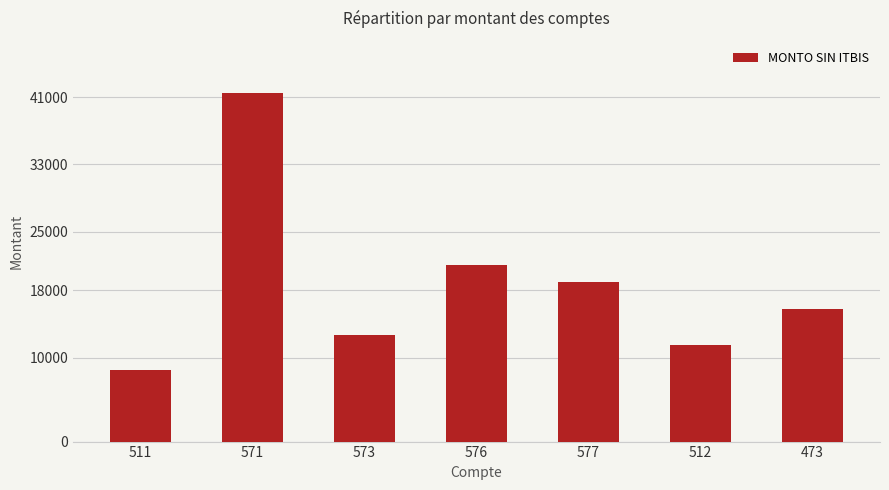

What is the sum of all values?

130000